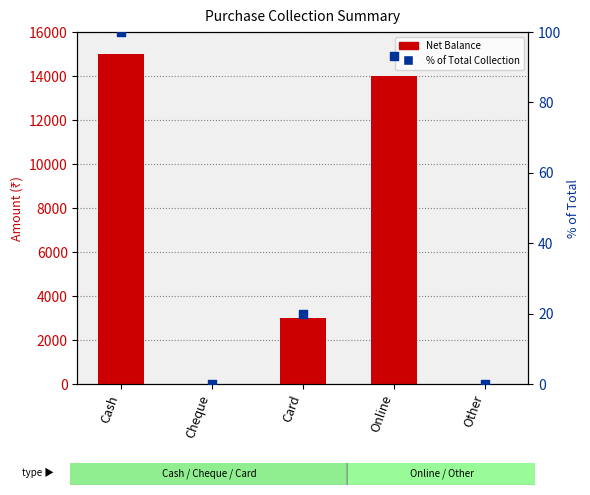

Which series reaches the minimum Y coordinate?

Net Balance